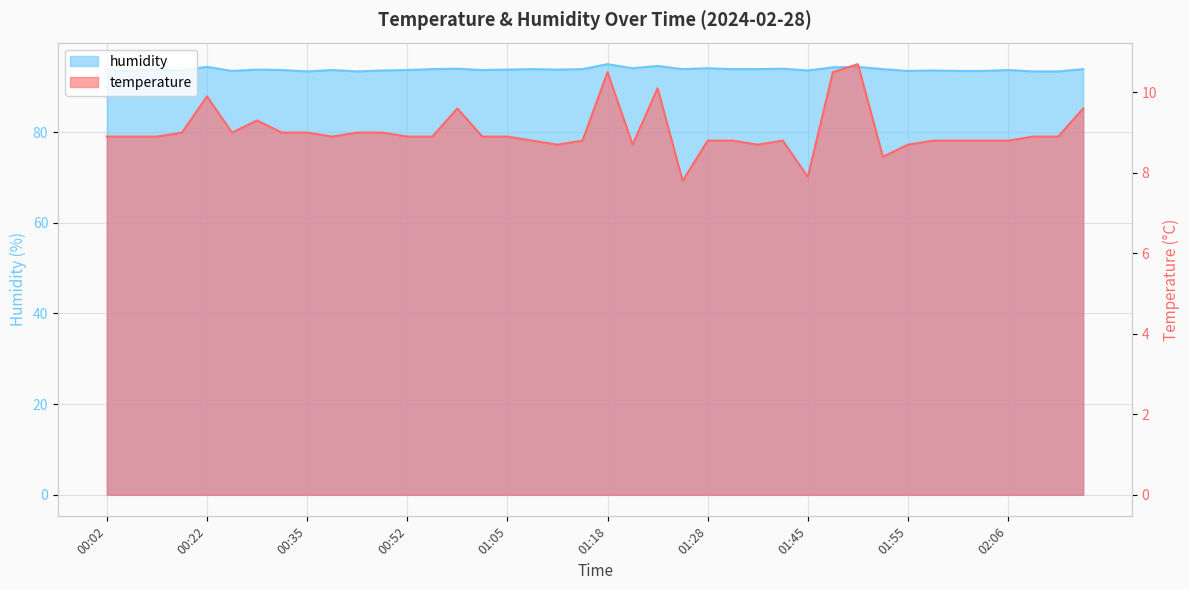

What is the label of the 40th point from the right?

00:02